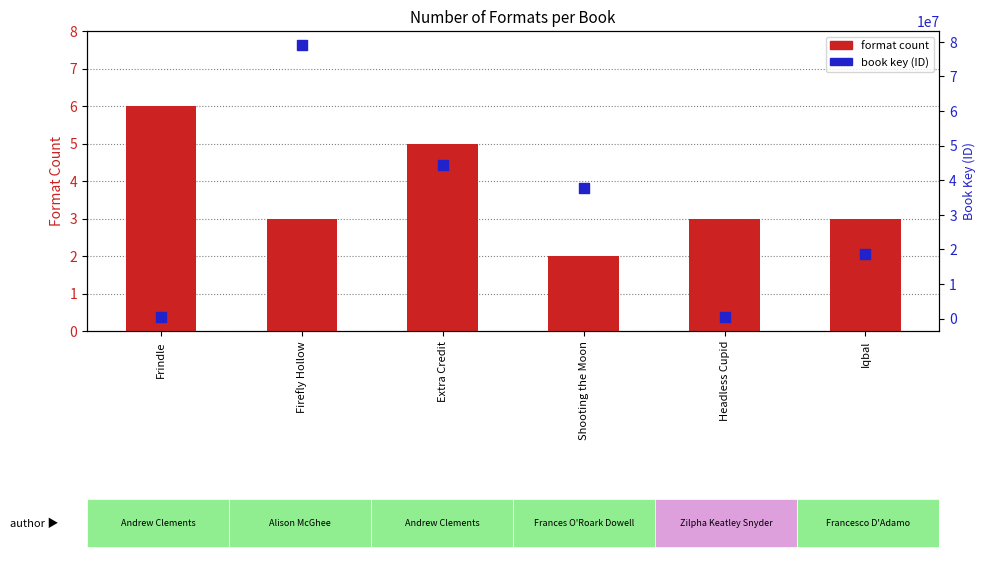

What are all the series names shown in the legend?

format count, book key